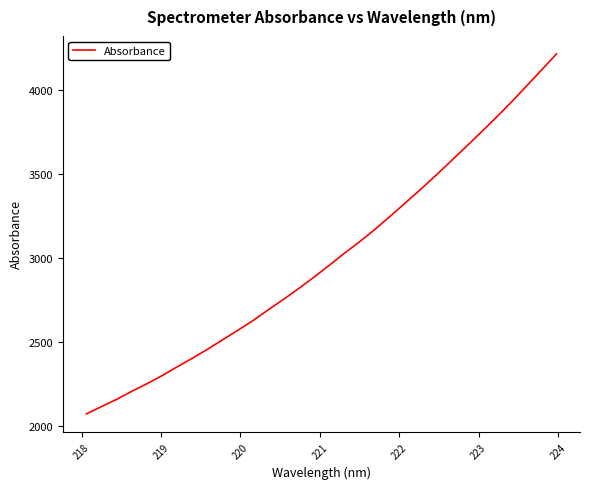

How many values are below 2956?

16